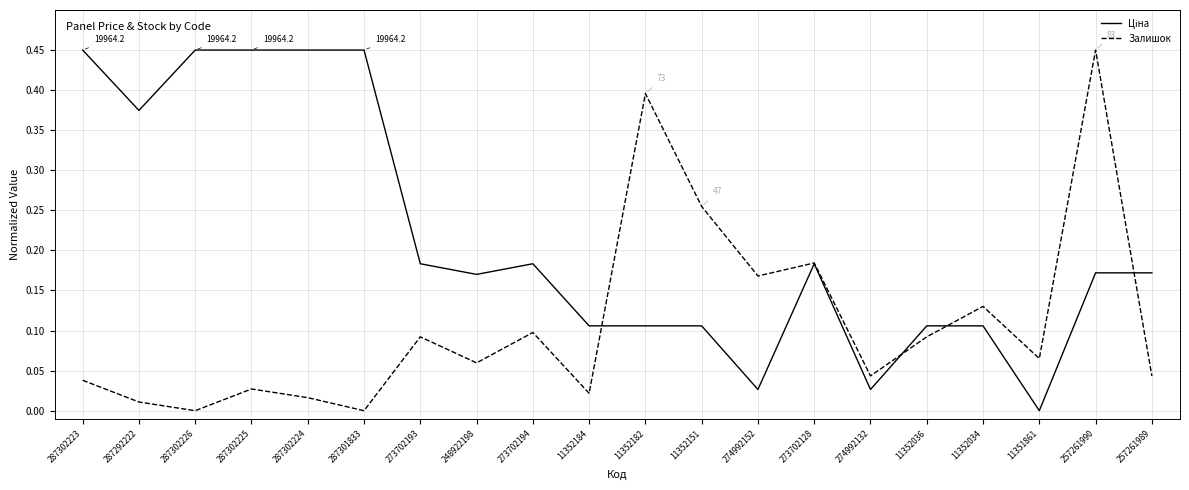

The value of Залишок at 11352151 is 0.4. True or false?

False